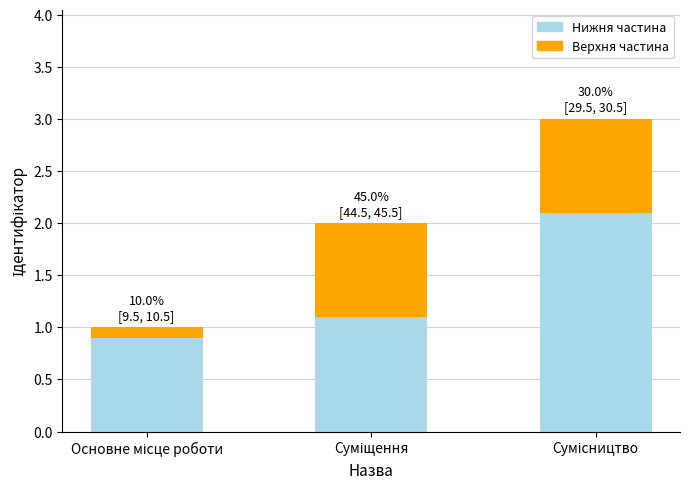

How many data points in Нижня частина are less than 1?

1